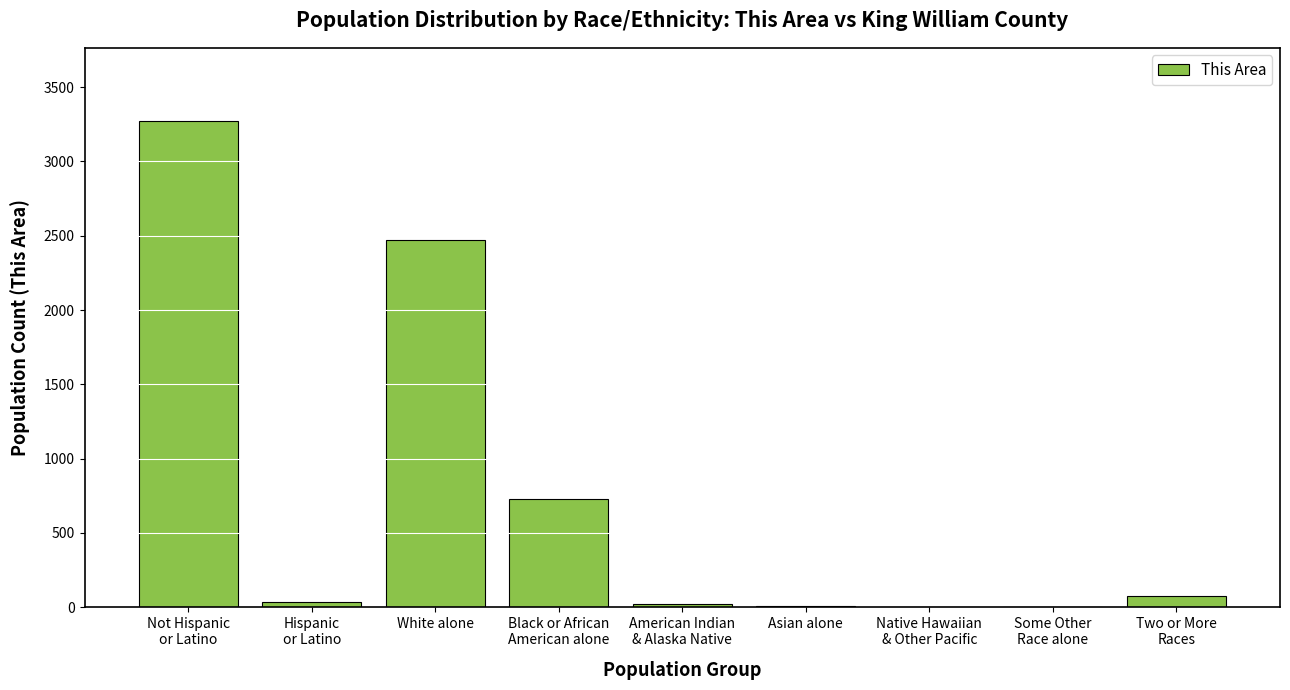

The value at Not Hispanic
or Latino is 3274. True or false?

True